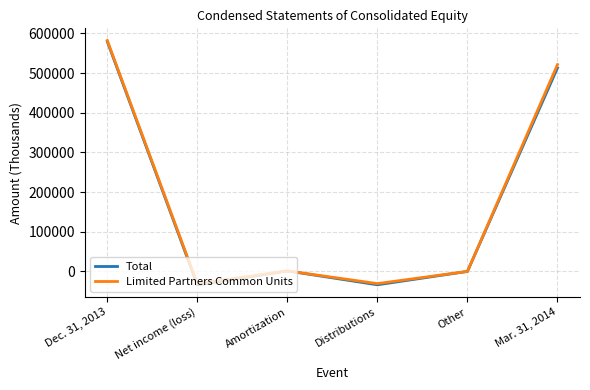

The Total series shows -34057 at Net income (loss). True or false?

True